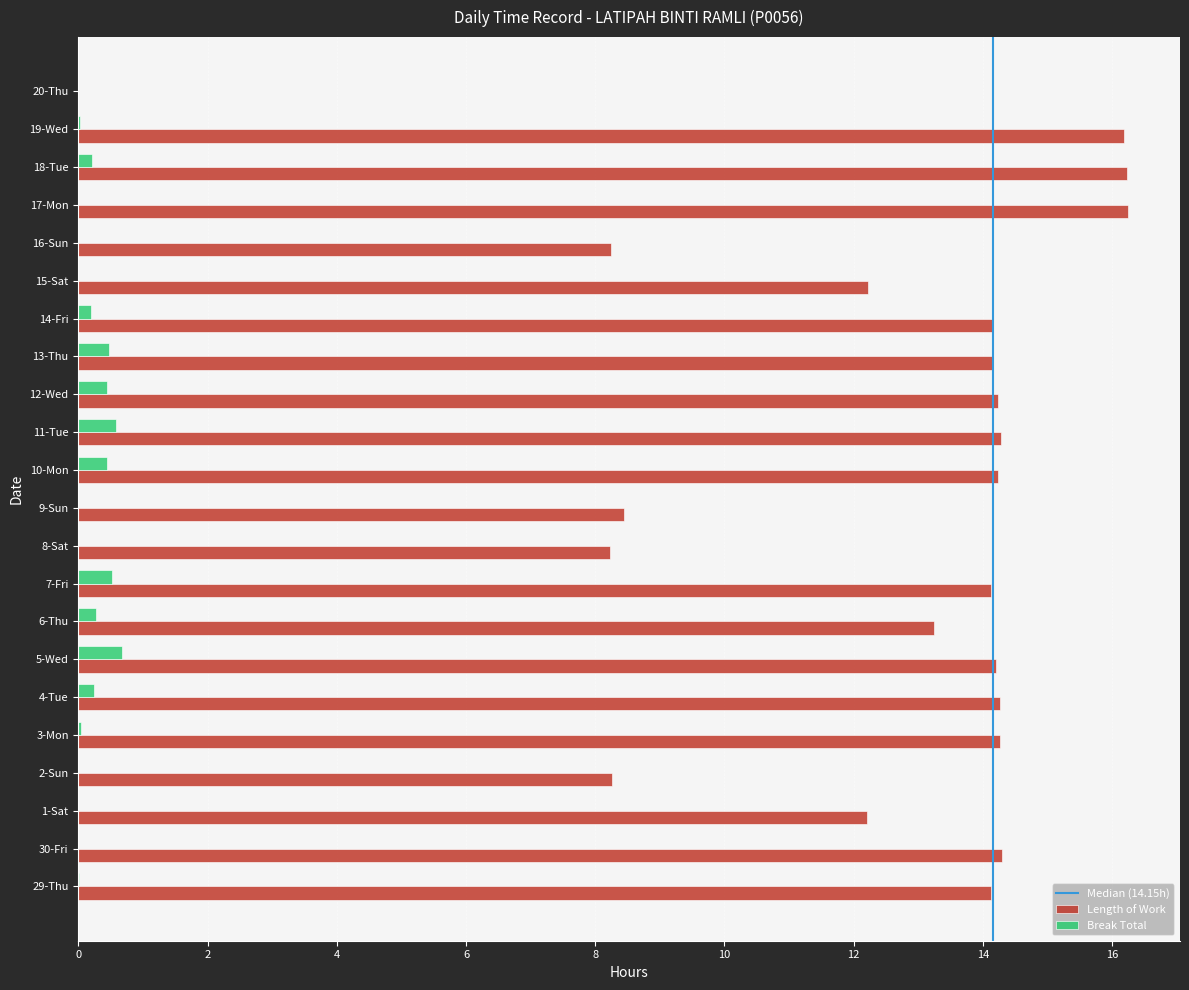

What is the sum of all Length of Work values?

275.9